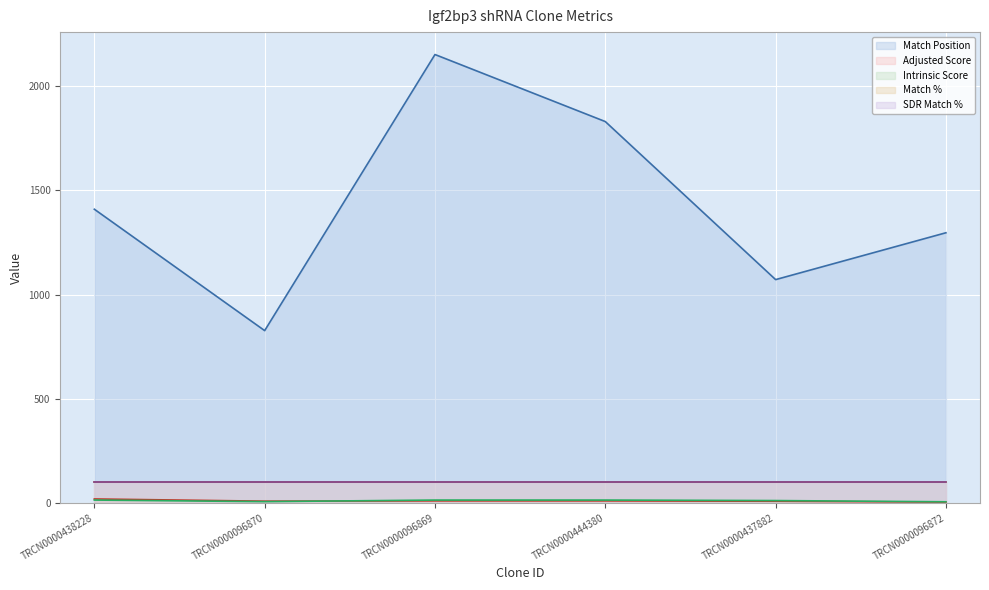

What is the average value of the Intrinsic Score series?

10.2